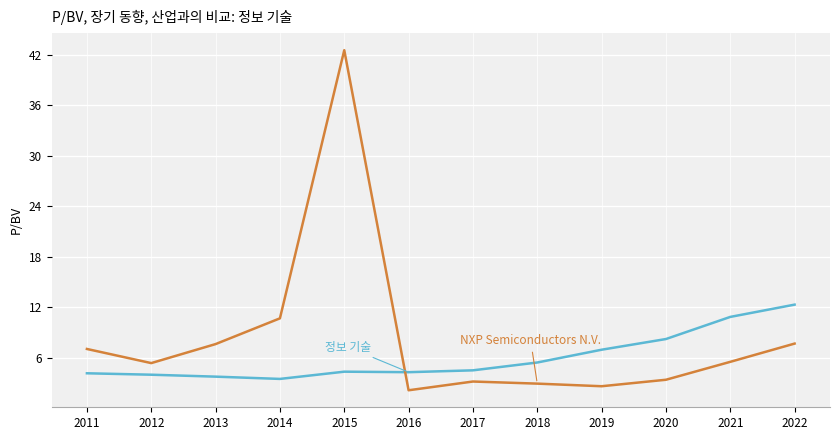

What is the greatest value displayed?

42.6